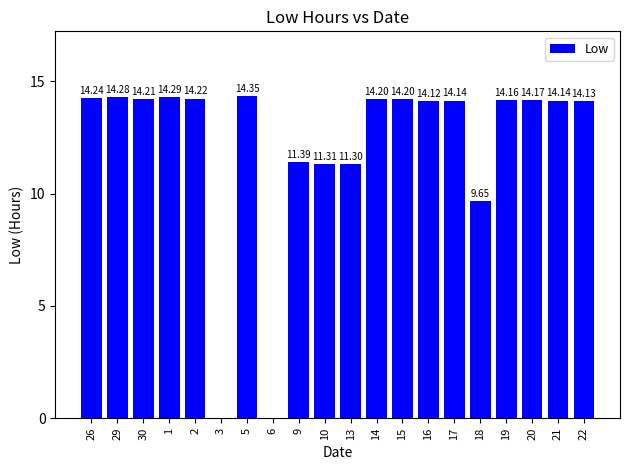

What is the sum of all values?

242.5